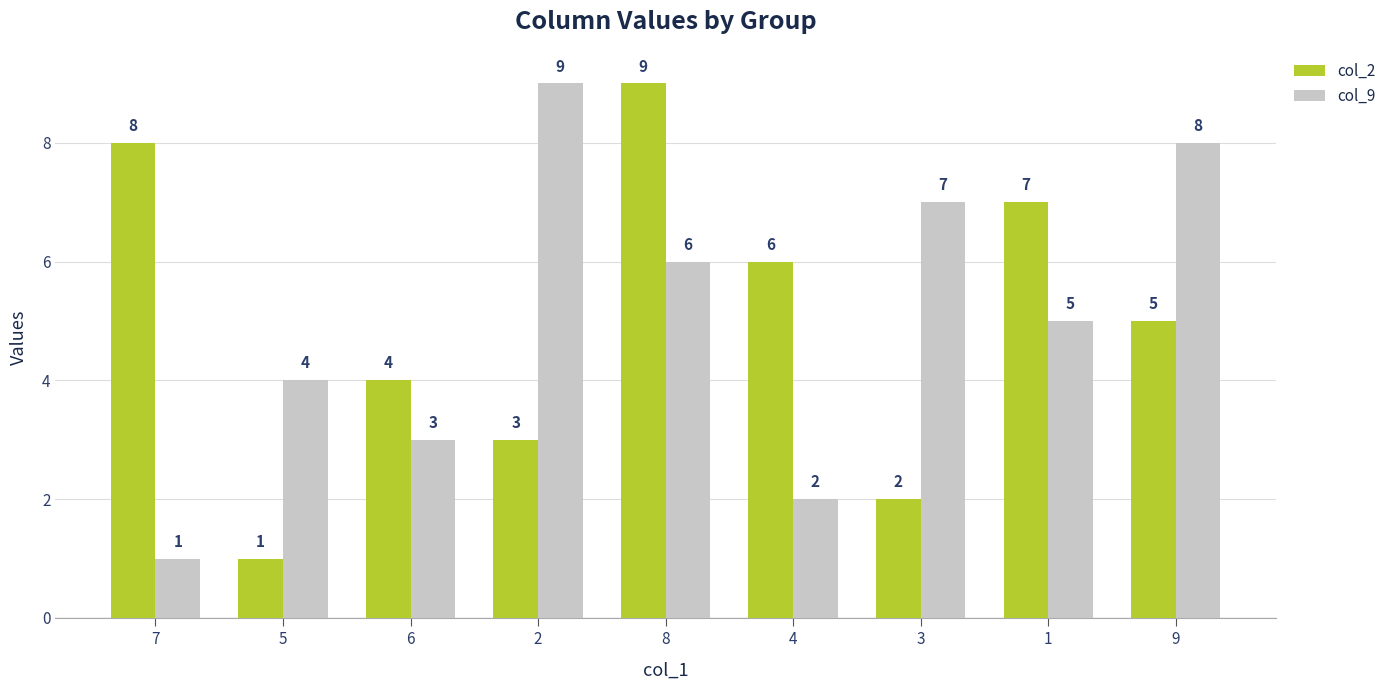

Reading left to right, transcribe all the data shown in this chart.

col_2: 8	1	4	3	9	6	2	7	5
col_9: 1	4	3	9	6	2	7	5	8